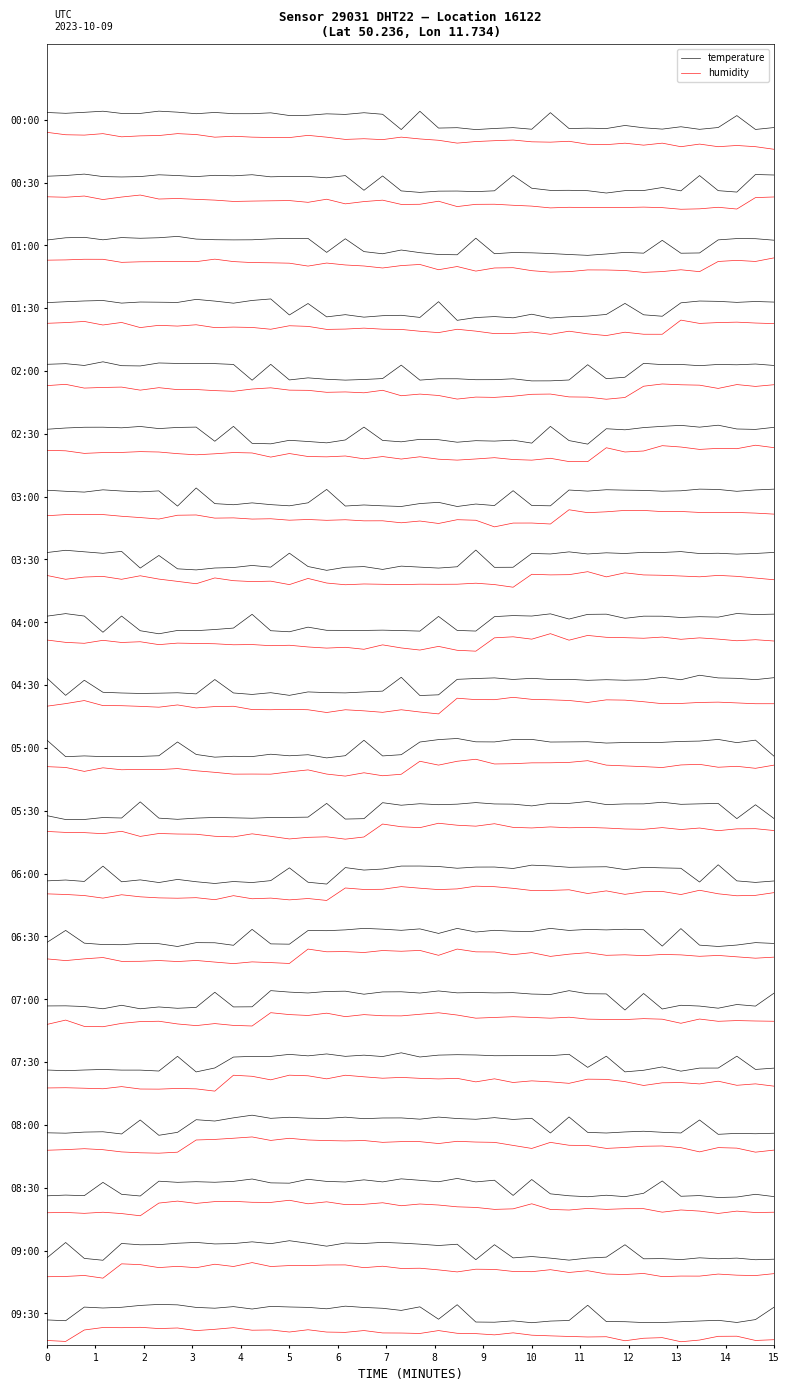

Which series has the largest total across all categories?

temperature